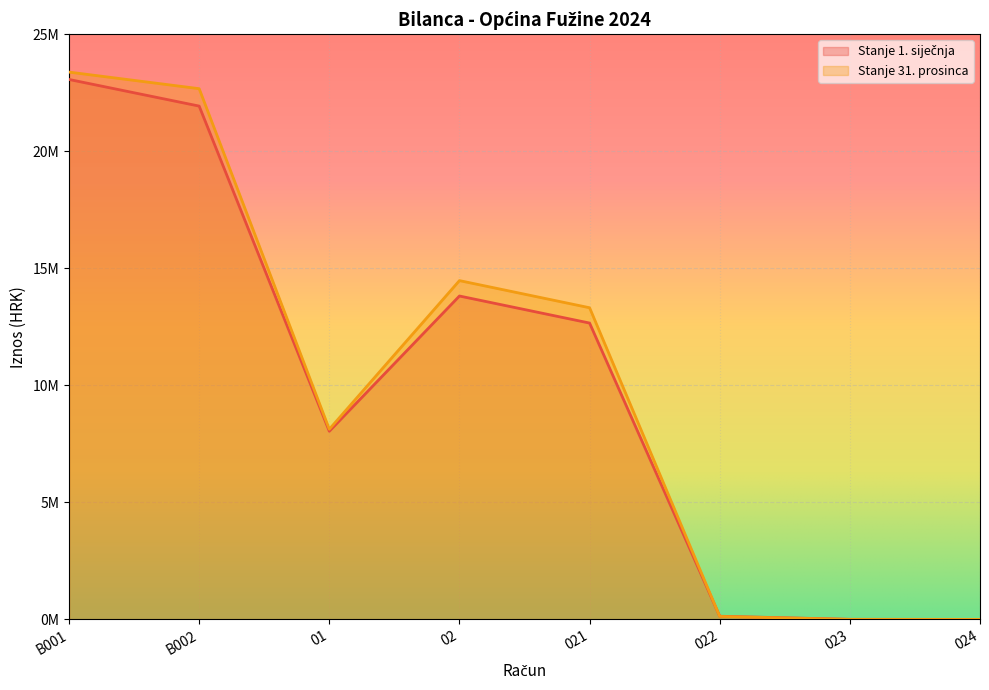

Where is Stanje 1. siječnja nearest to the value 11533951?

021